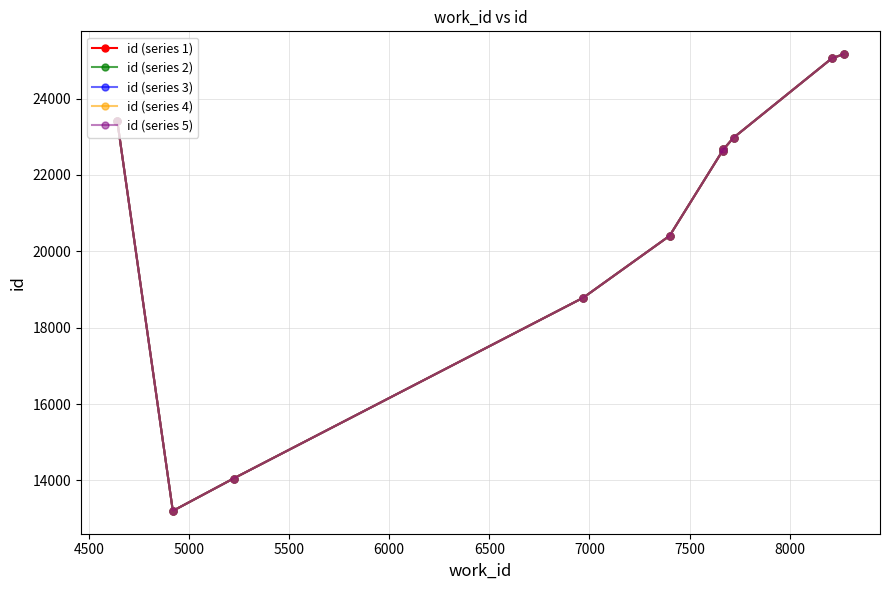

What is the sum of all id (series 5) values?

208361